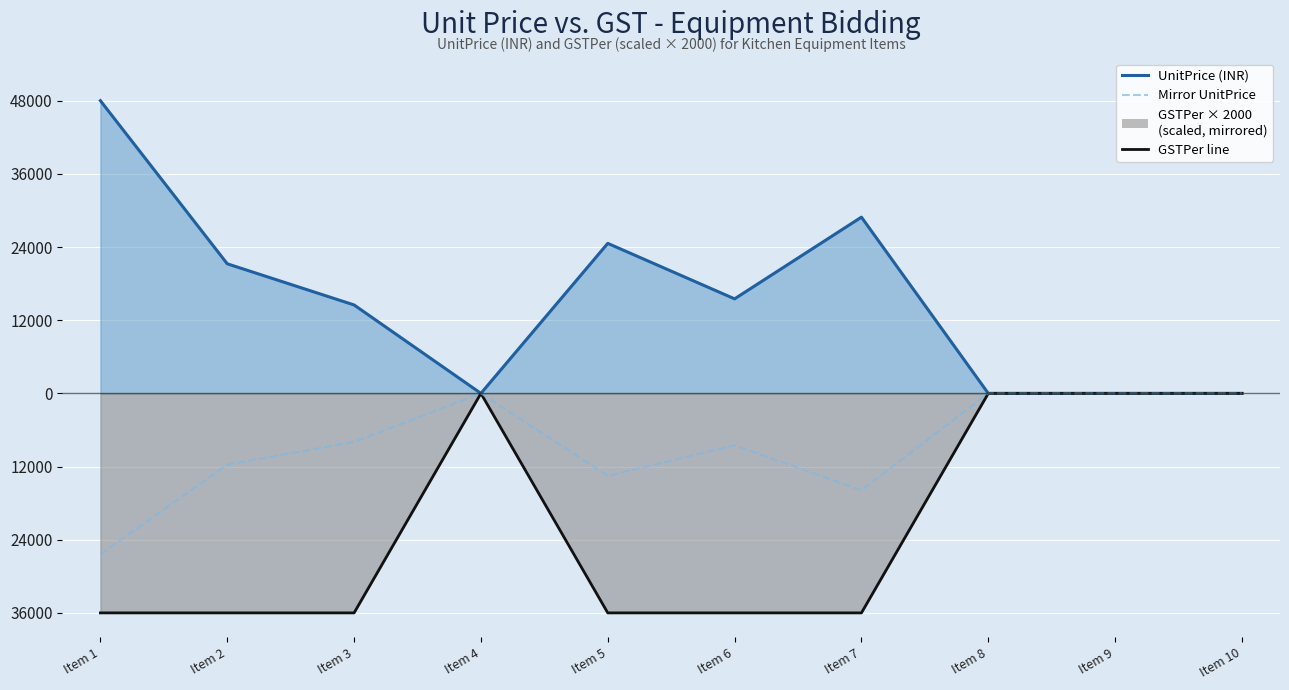

True or false: GSTPer × 2000 (scaled) has more than 1 points higher than both neighbors.

False